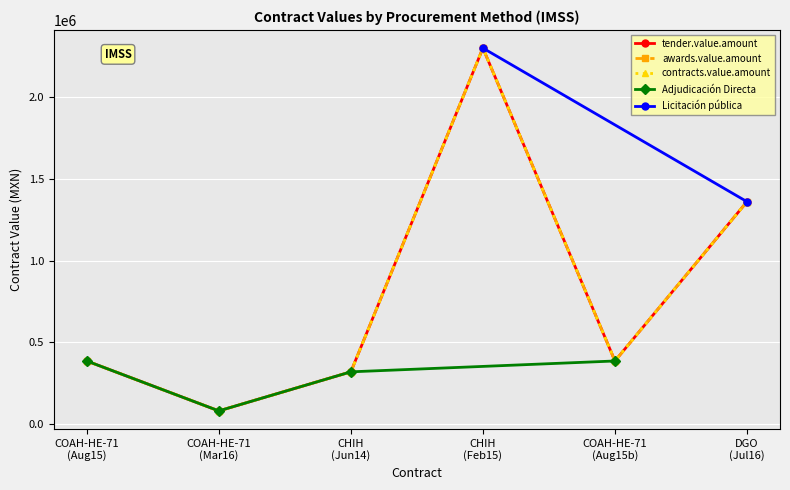

What is the maximum value for Adjudicación Directa?

385259.5